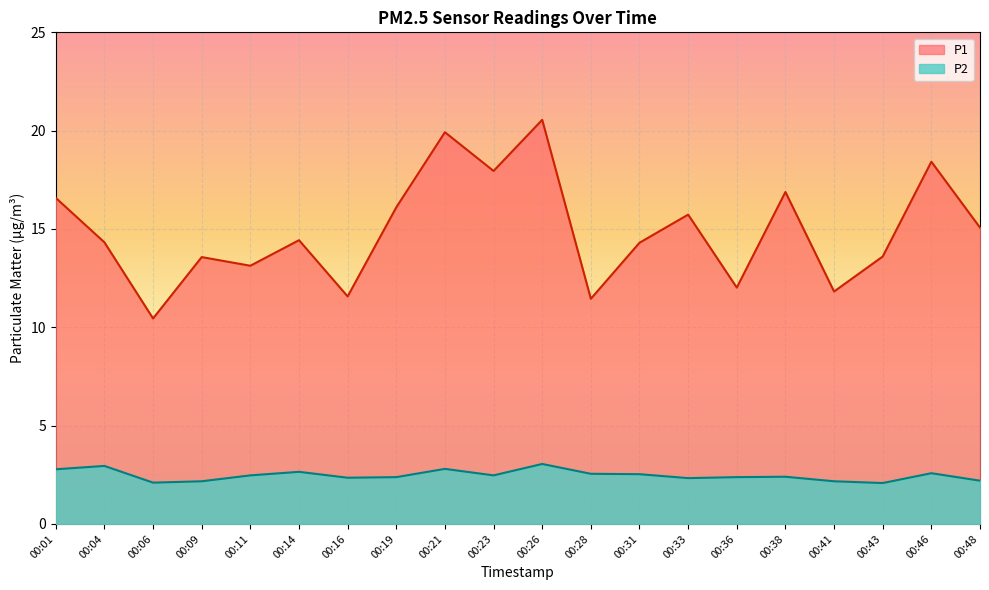

True or false: P1 and P2 cross at least once.

False